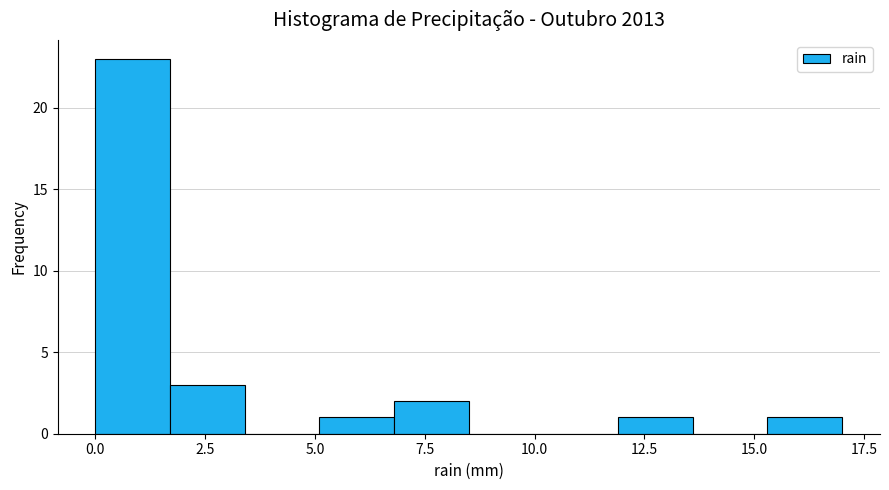

Around what value on the x-axis is the tallest bar? Give the approximate position of its centre, as read against the axis.

1.0